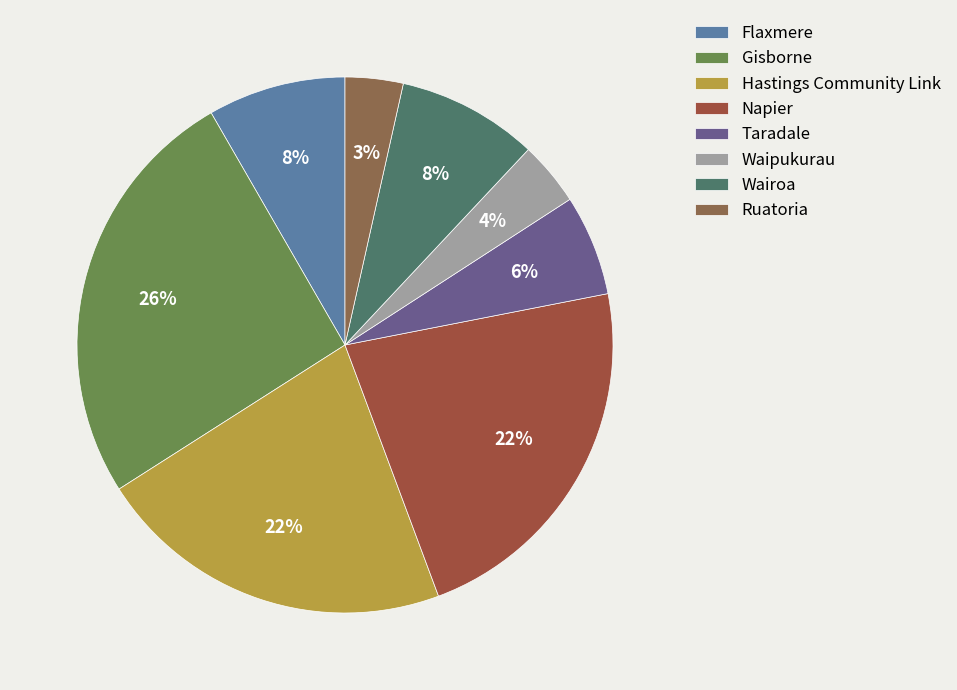

Combined, what portion of the pie is Hastings Community Link and Gisborne?

47.3%